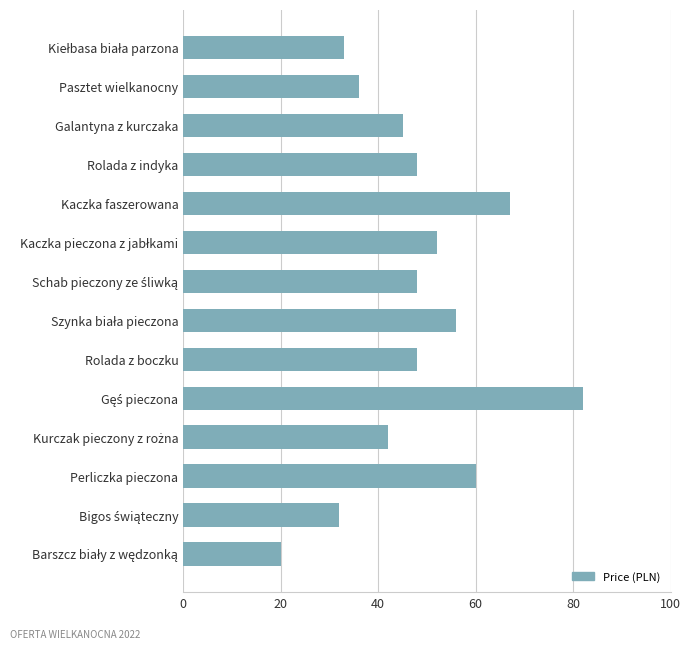

Count the number of categories in the chart.

14